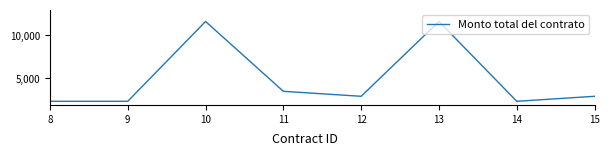

What is the maximum value shown in the chart?

11600